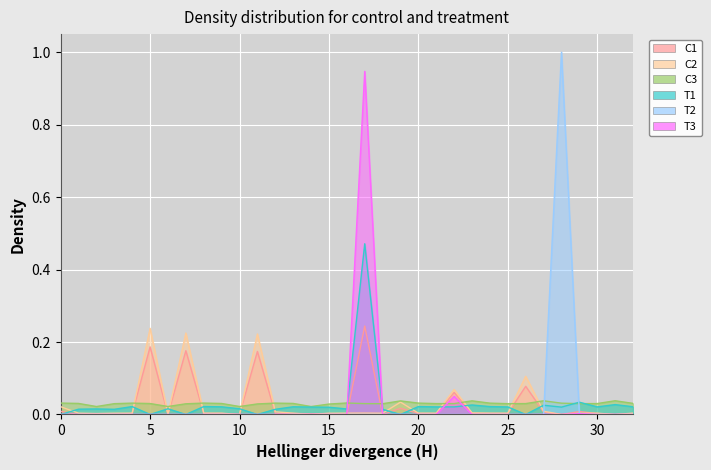

How many distinct data groups are displayed?

6